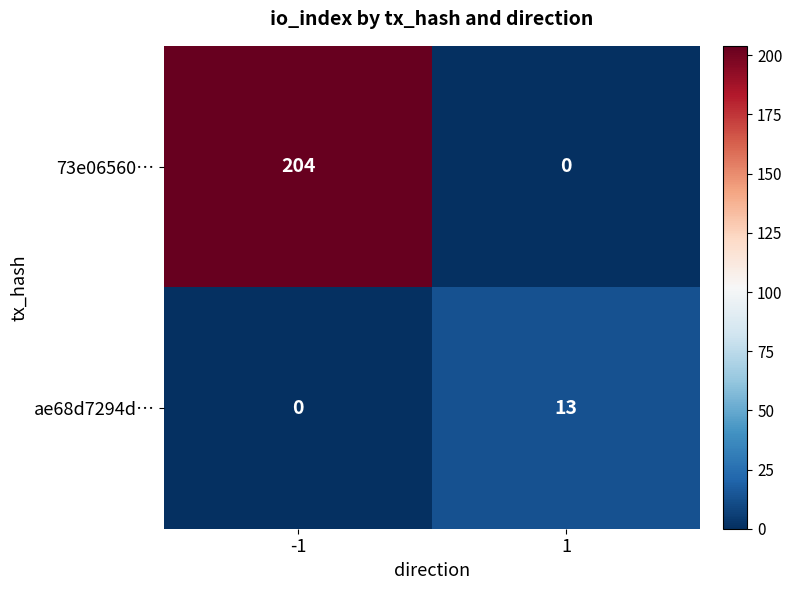

Reading right to left, what are all the values shown in this chart?

73e06560…: 0	204
ae68d7294d…: 13	0